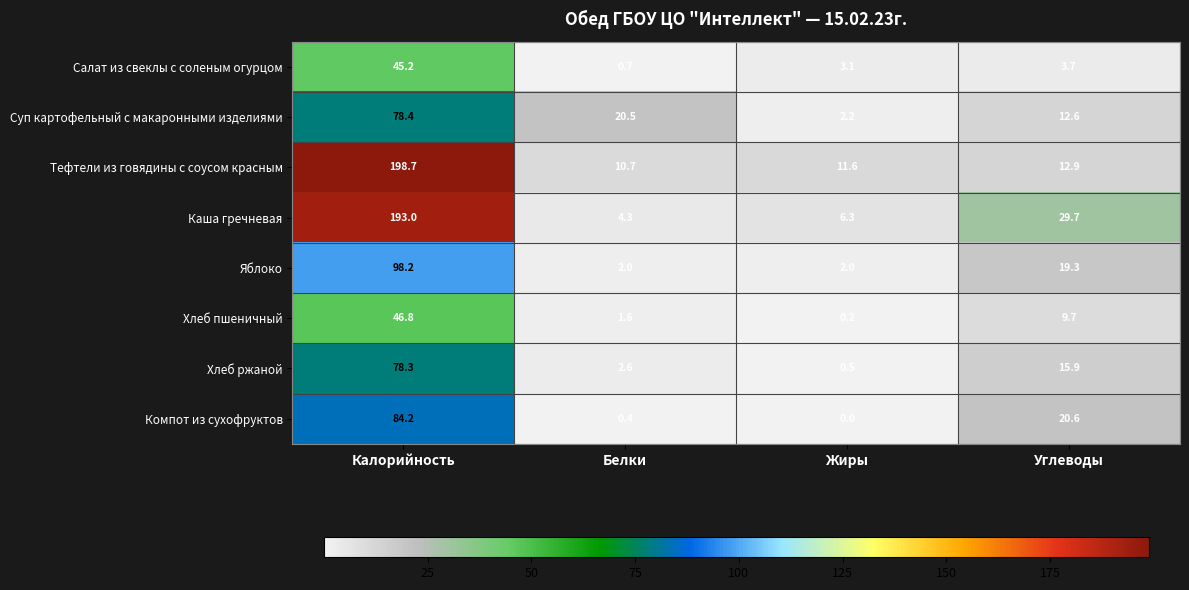

What is the approximate value of Хлеб пшеничный at Калорийность?

46.8